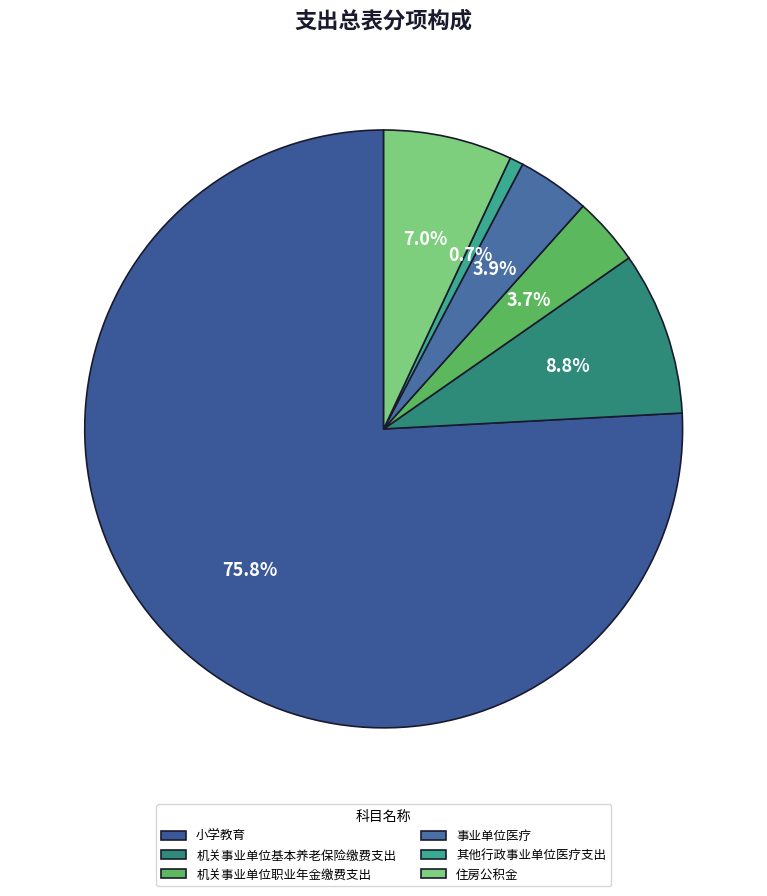

Does 小学教育 account for over 50% of the chart?

Yes